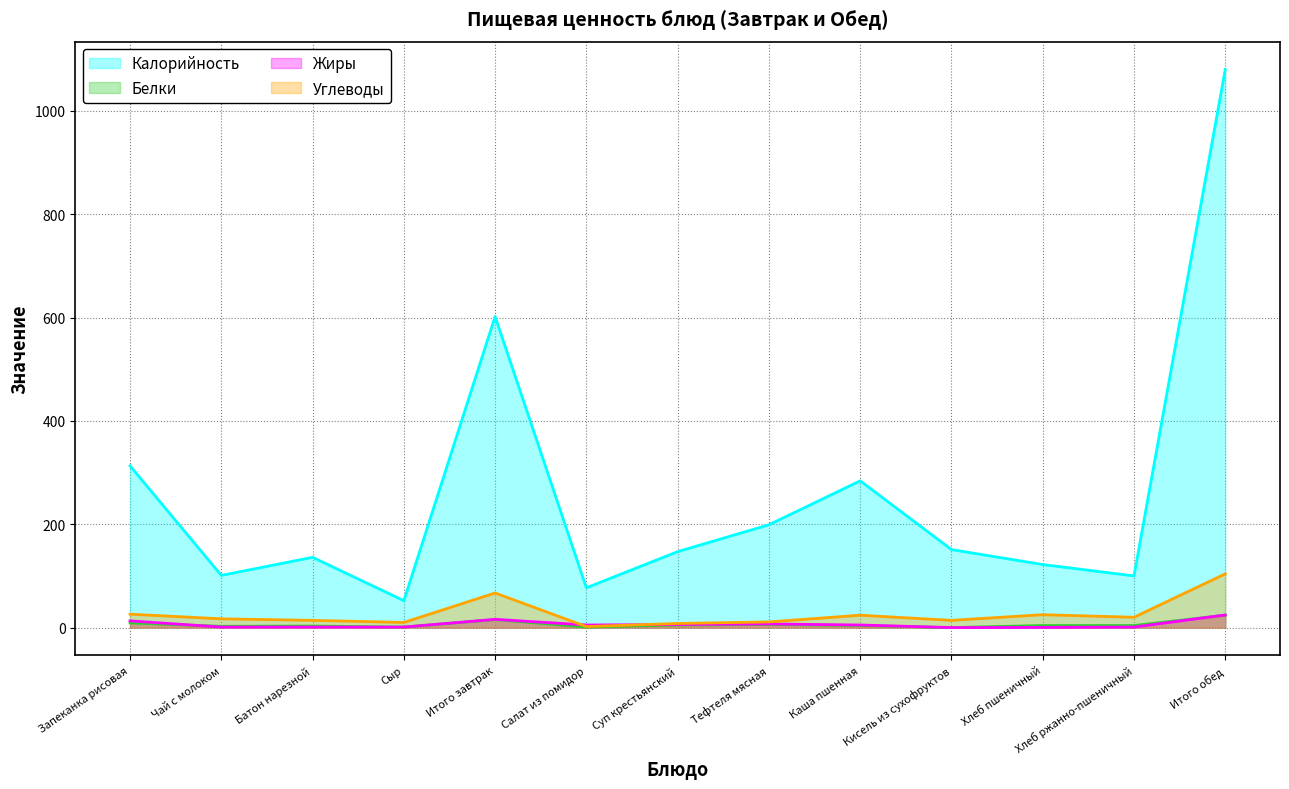

At how many categories does at least one series exceed 952?

1